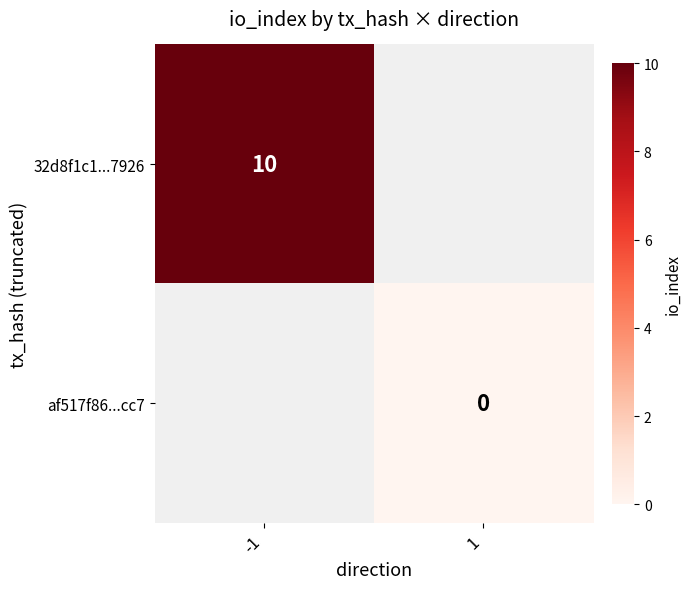

The value of 32d8f1c1...7926 at -1 is 10. True or false?

True